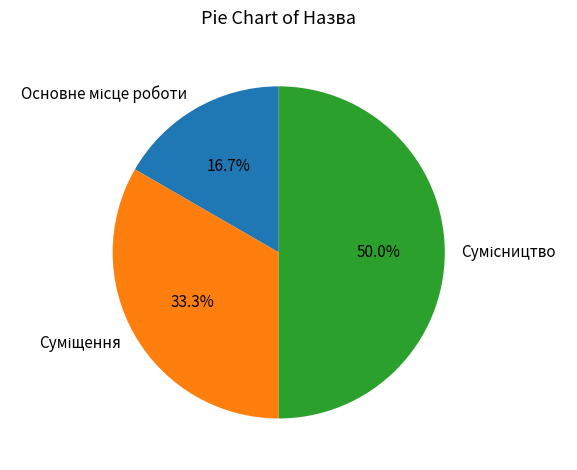

Combined, do Сумісництво and Основне місце роботи account for over 50%?

Yes